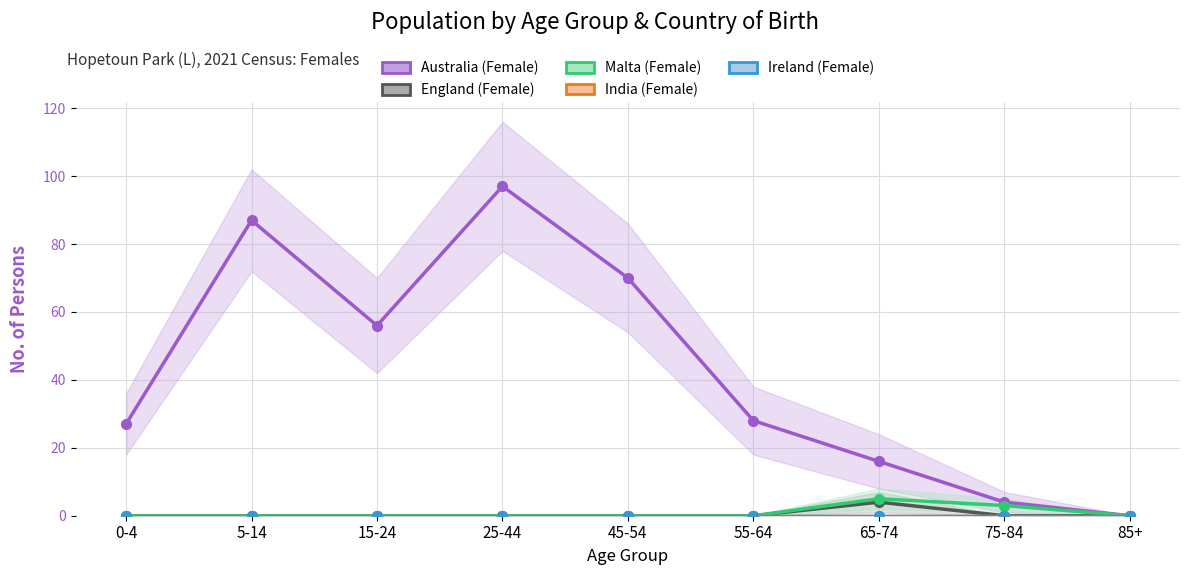

Reading right to left, what are all the values shown in this chart?

Australia (Female): 85+=0	75-84=4	65-74=16	55-64=28	45-54=70	25-44=97	15-24=56	5-14=87	0-4=27
England (Female): 85+=0	75-84=0	65-74=4	55-64=0	45-54=0	25-44=0	15-24=0	5-14=0	0-4=0
Malta (Female): 85+=0	75-84=3	65-74=5	55-64=0	45-54=0	25-44=0	15-24=0	5-14=0	0-4=0
India (Female): 85+=0	75-84=0	65-74=0	55-64=0	45-54=0	25-44=0	15-24=0	5-14=0	0-4=0
Ireland (Female): 85+=0	75-84=0	65-74=0	55-64=0	45-54=0	25-44=0	15-24=0	5-14=0	0-4=0